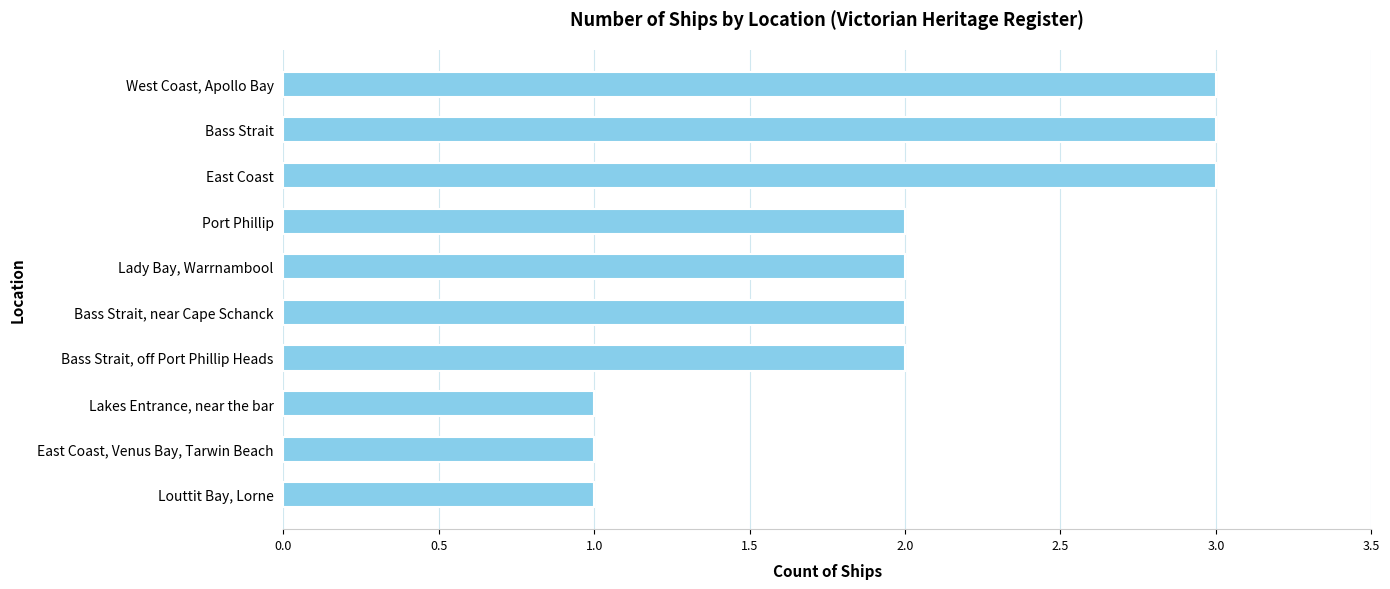

What is the difference between the maximum and second lowest values?

2